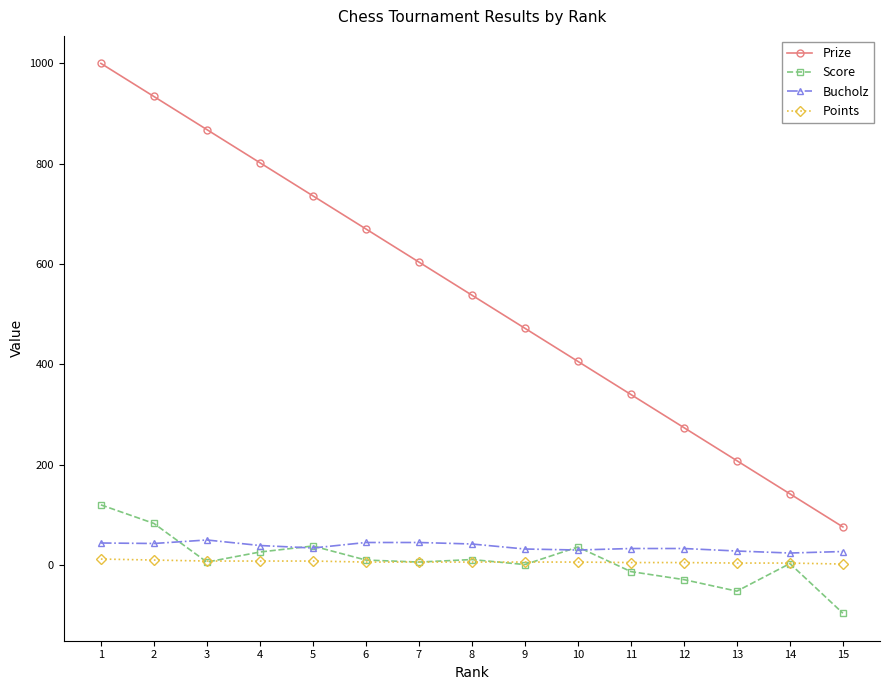

True or false: Prize and Points intersect in this chart.

False